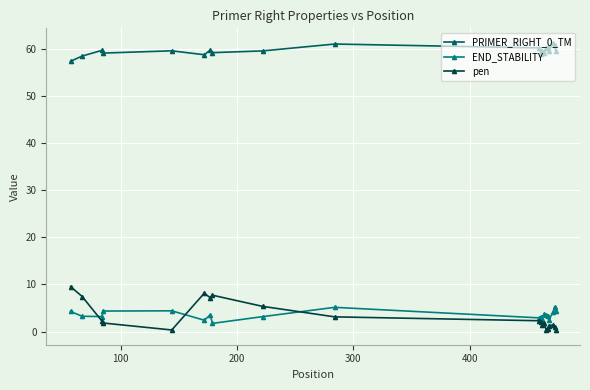

Which series has the widest spread of values?

pen